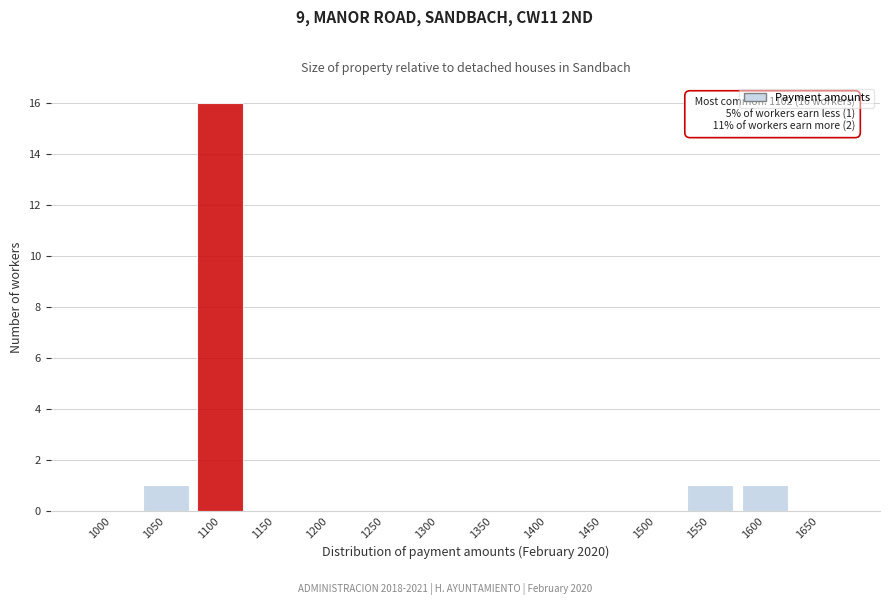

Reading left to right, what are all the values shown in this chart?

1000=0	1050=1	1100=16	1150=0	1200=0	1250=0	1300=0	1350=0	1400=0	1450=0	1500=0	1550=1	1600=1	1650=0